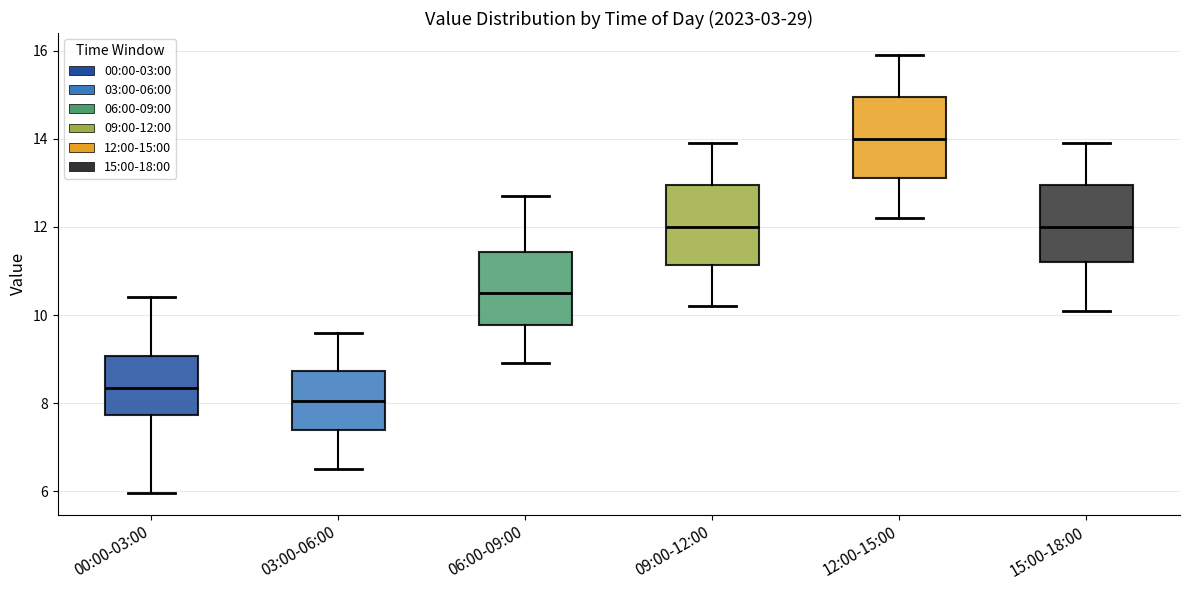

Where does the upper whisker of the box for 12:00-15:00 end on the y-axis? The values are not printed on the chart, so give them approximately, as read against the axis.

16.0